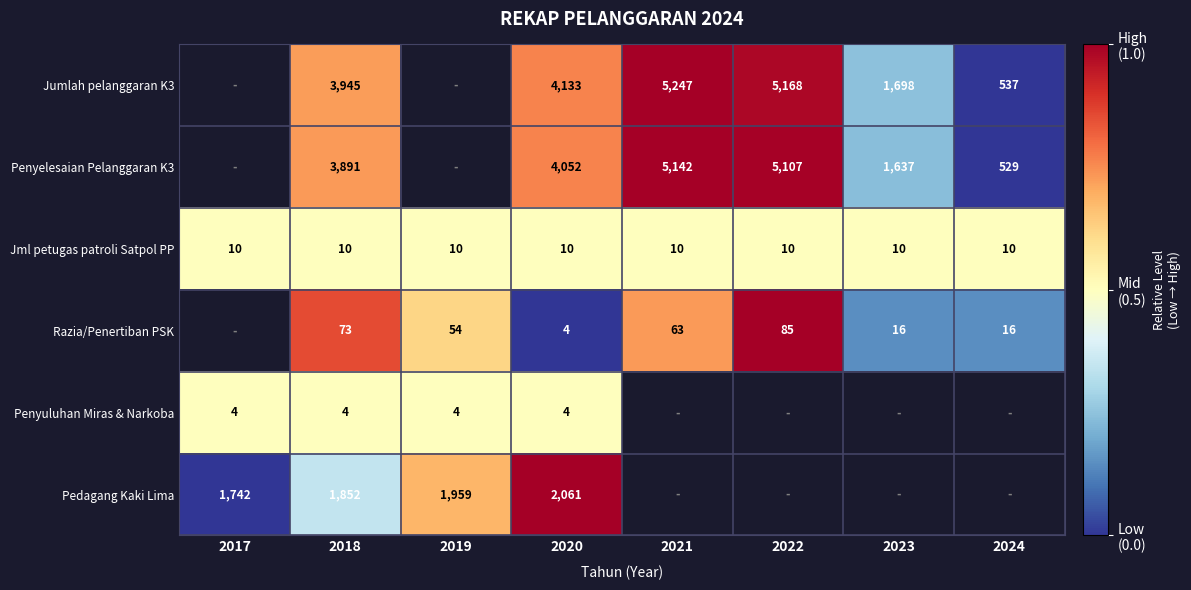

Which series changed the most between 2018 and 2020?

Pedagang Kaki Lima